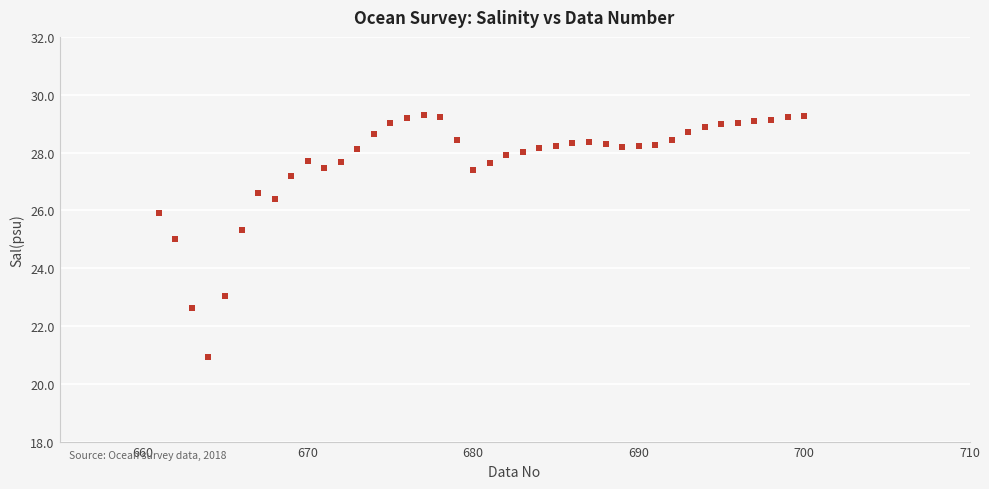

What is the range of X values (max minus min)?

39.0